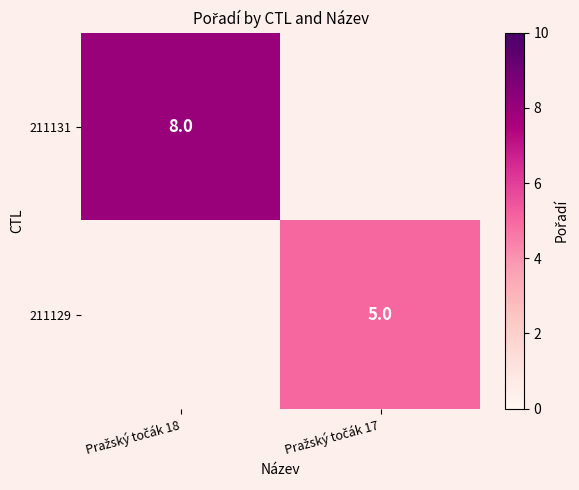

Rank the series by their average value, from highest to lowest.

211131, 211129